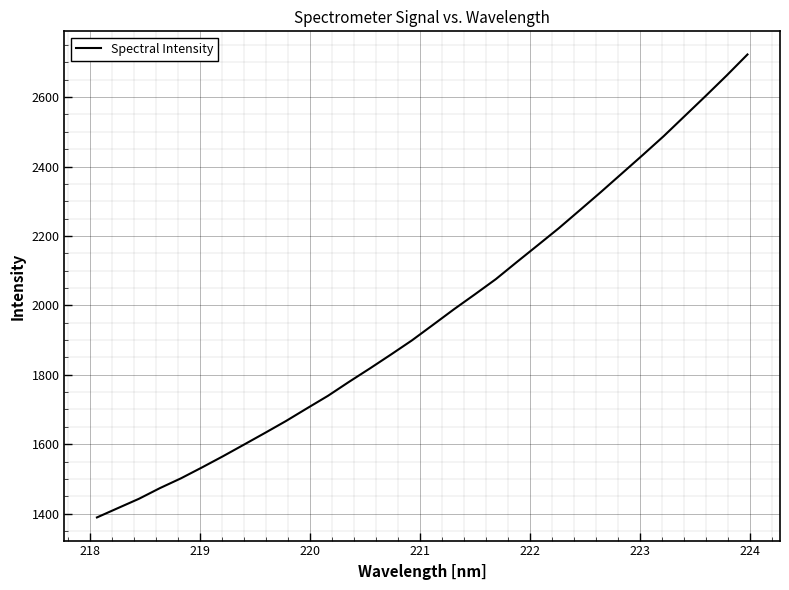

What is the sum of all values?

63008.3